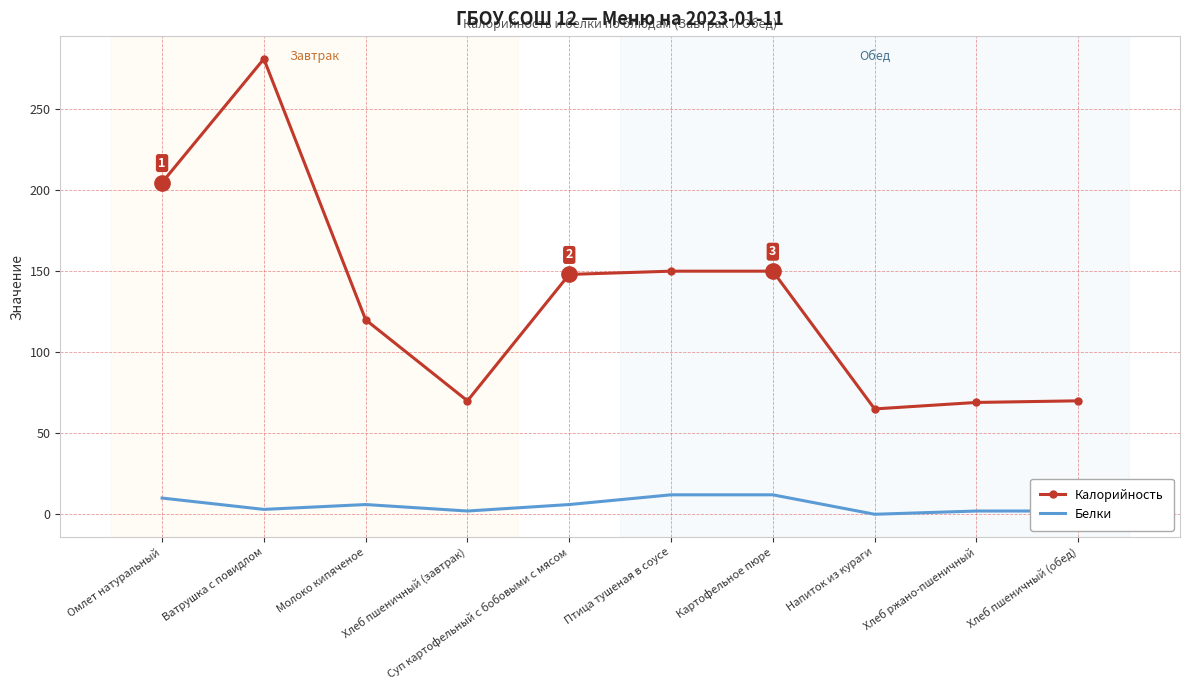

The Калорийность series shows 204.7 at Омлет натуральный. True or false?

True